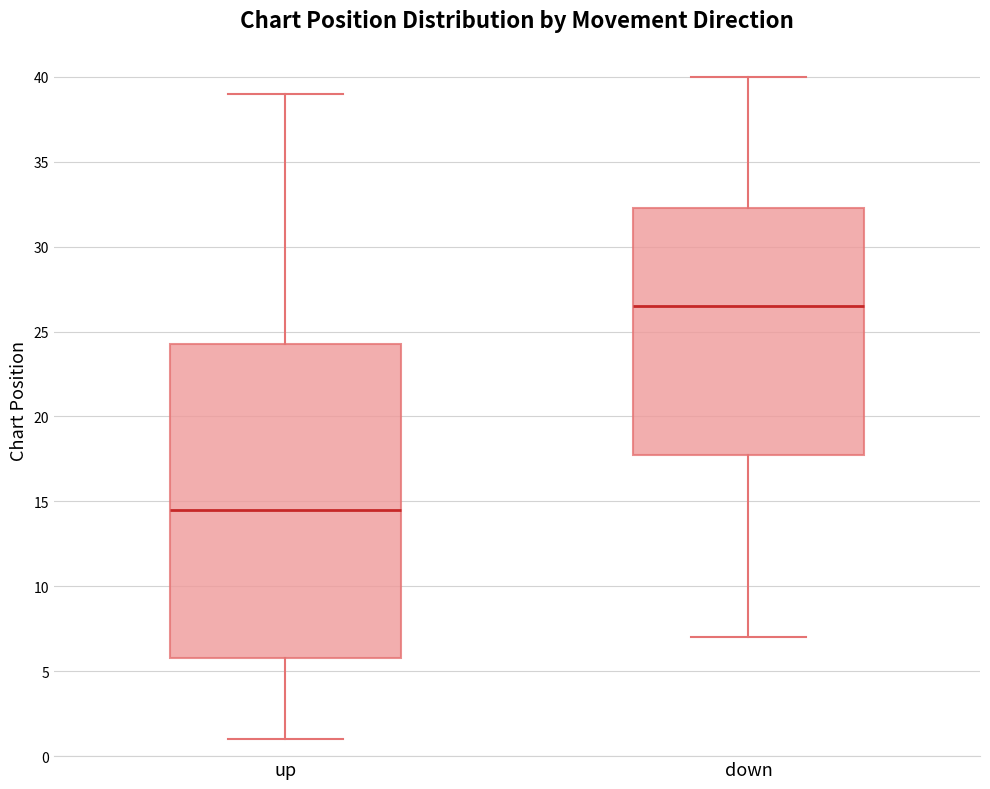

Which box is the tallest, from its lower edge to its upper edge?

up